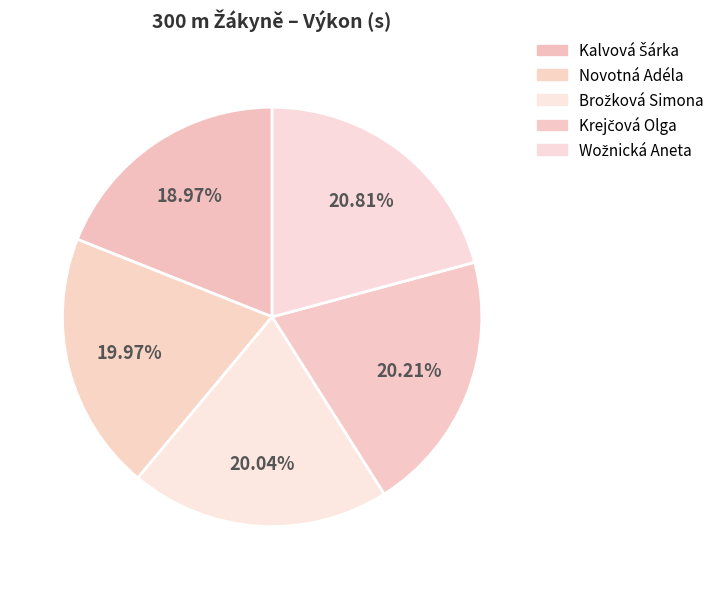

To the nearest percent, what is the difference between the largest and smallest slice percentages?

2%